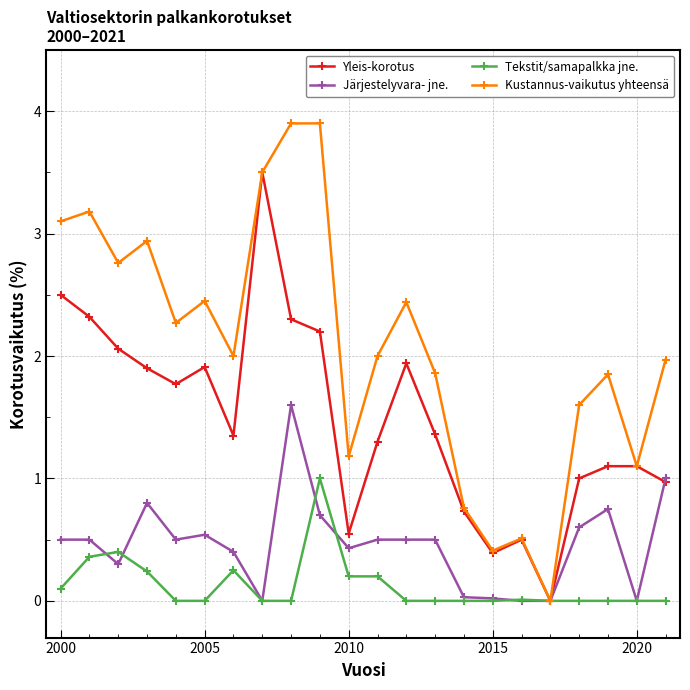

How many interior local valleys does the Kustannus-vaikutus yhteensä series have?

7